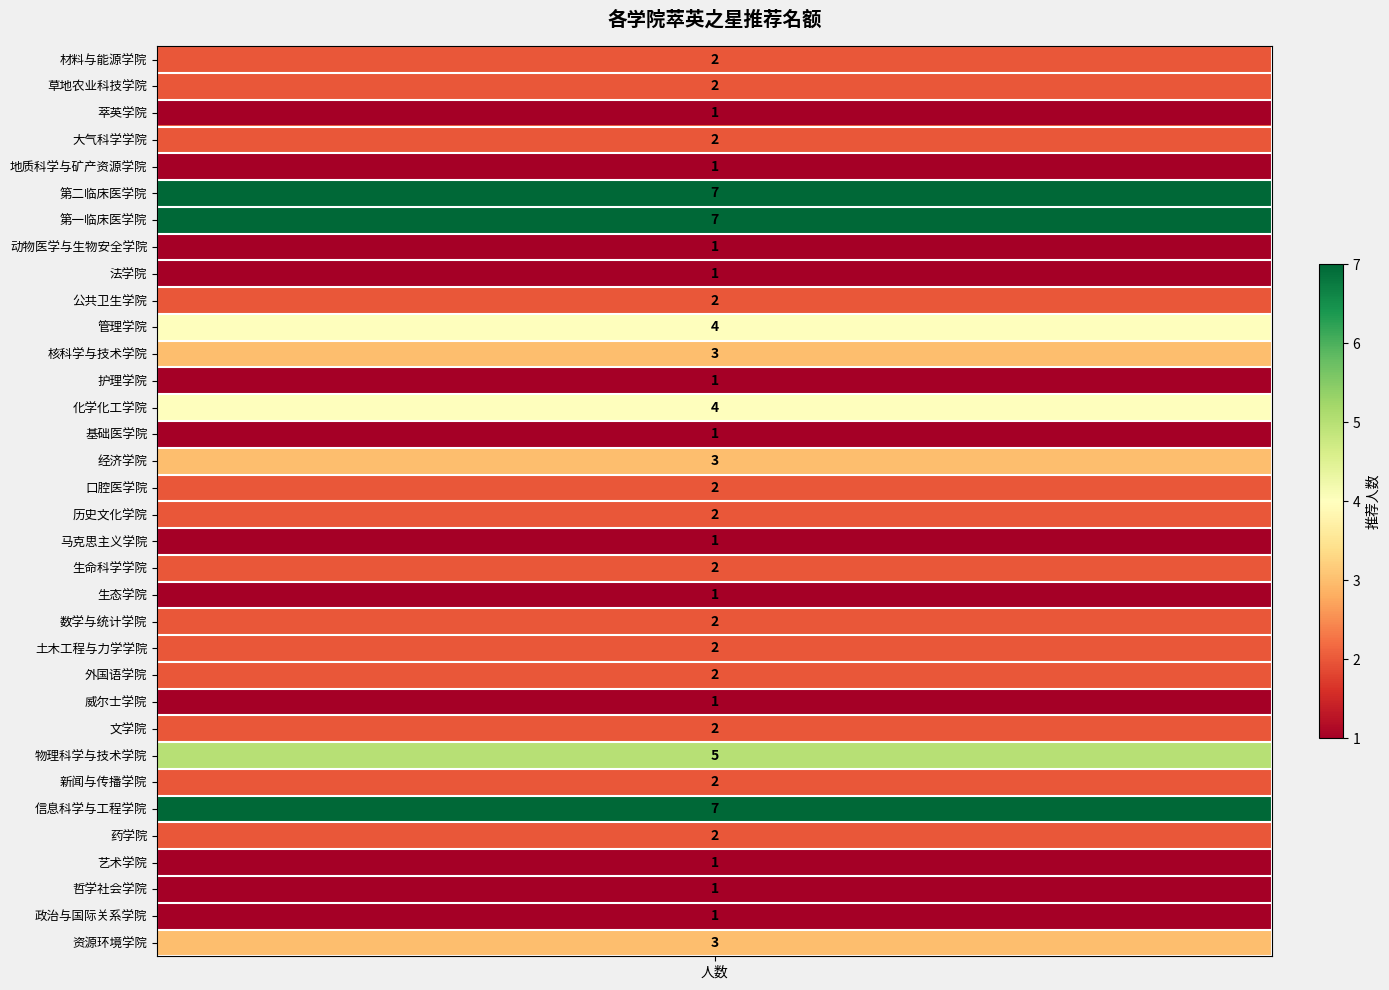

Rank the categories by value from highest to lowest.

第二临床医学院, 第一临床医学院, 信息科学与工程学院, 物理科学与技术学院, 管理学院, 化学化工学院, 核科学与技术学院, 经济学院, 资源环境学院, 材料与能源学院, 草地农业科技学院, 大气科学学院, 公共卫生学院, 口腔医学院, 历史文化学院, 生命科学学院, 数学与统计学院, 土木工程与力学学院, 外国语学院, 文学院, 新闻与传播学院, 药学院, 萃英学院, 地质科学与矿产资源学院, 动物医学与生物安全学院, 法学院, 护理学院, 基础医学院, 马克思主义学院, 生态学院, 威尔士学院, 艺术学院, 哲学社会学院, 政治与国际关系学院